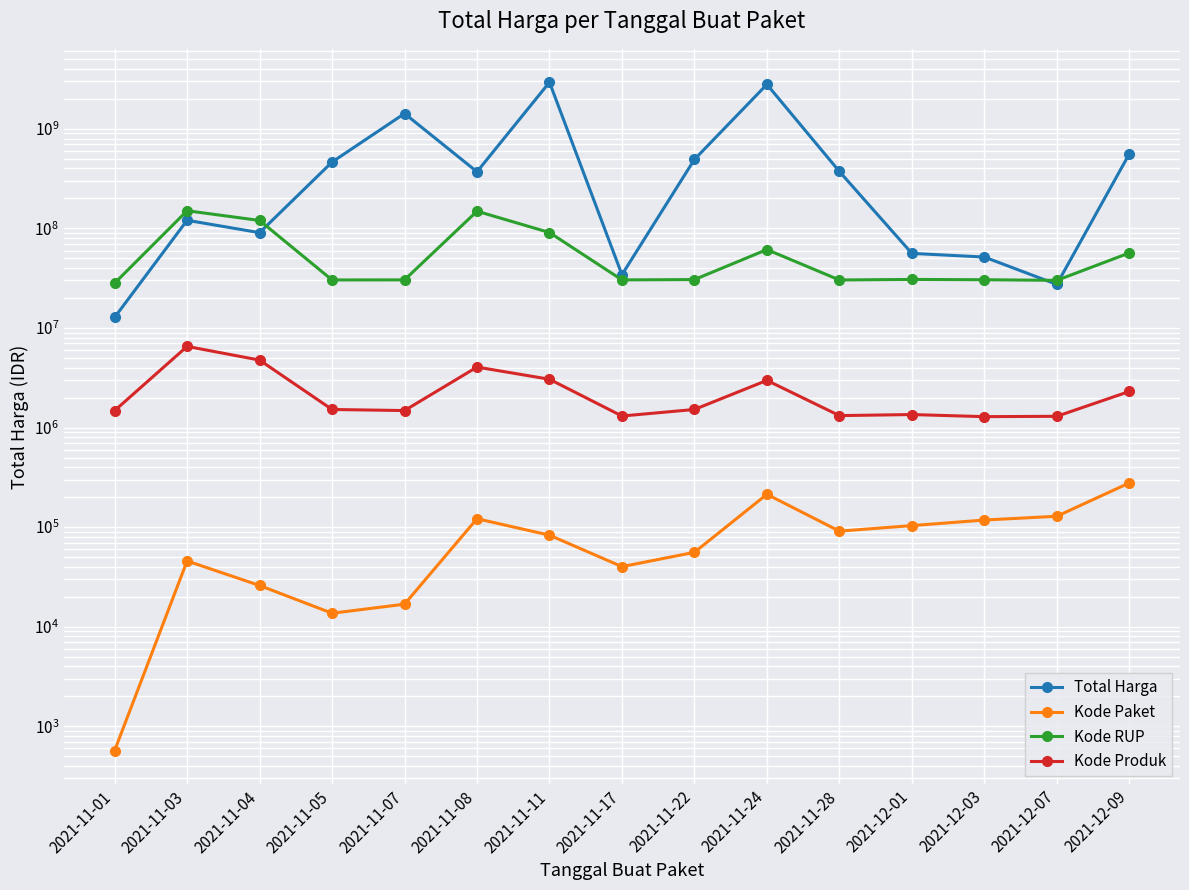

What is the total value across all series at 2021-11-03?

277824626